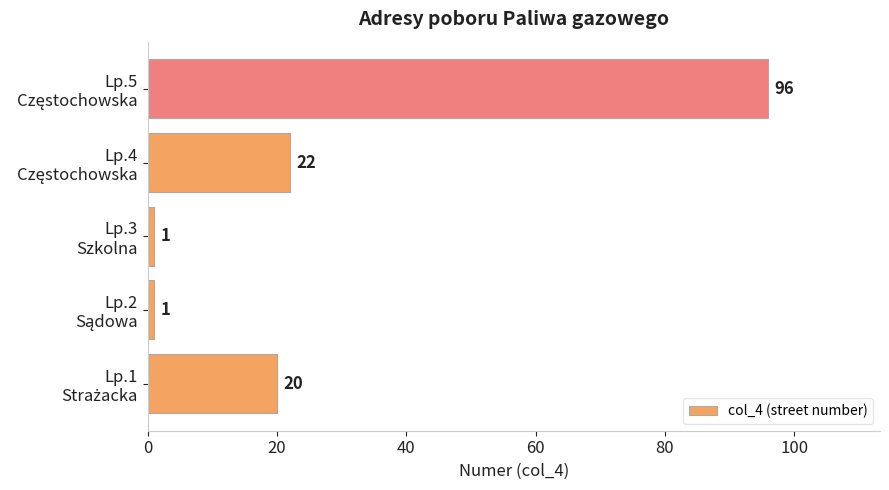

What is the sum of all values?

140